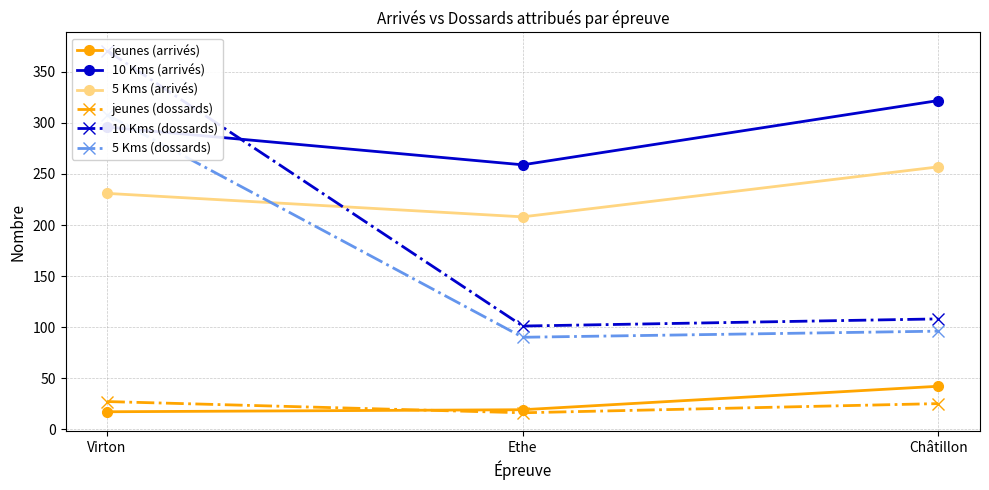

Does the chart display data point markers on the line(s)?

Yes